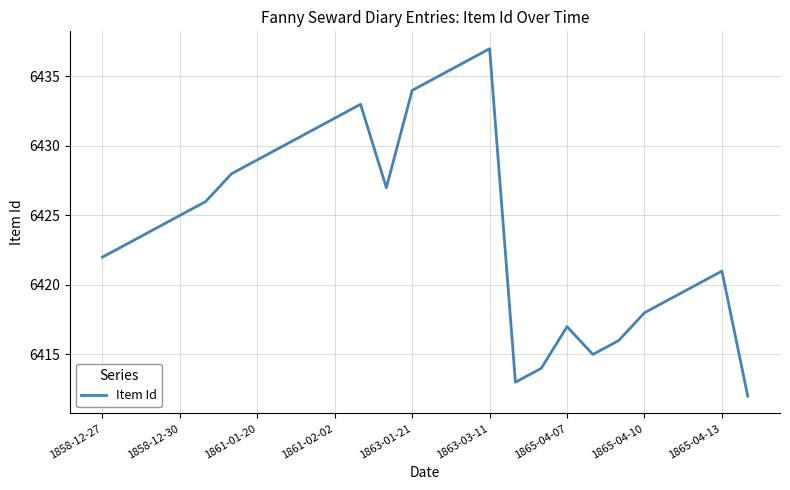

What is the difference between the maximum and minimum values?

25